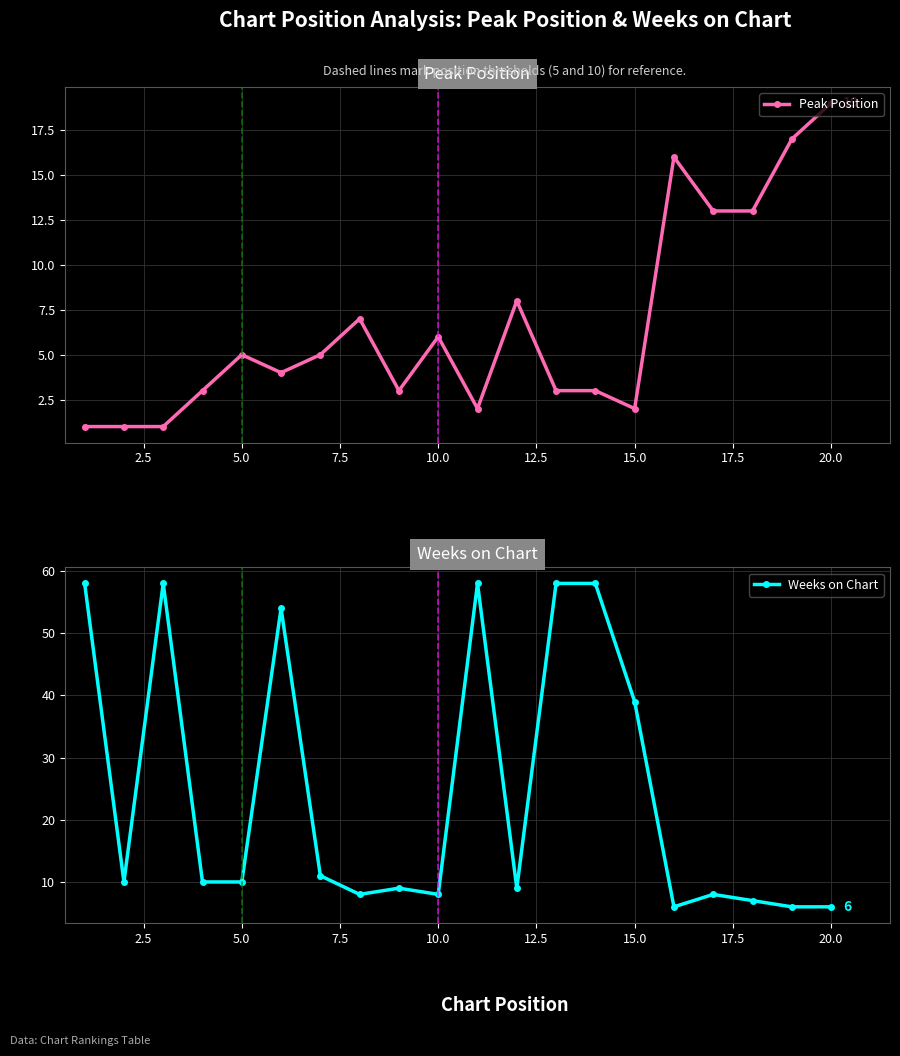

How many lines are shown in the chart?

2